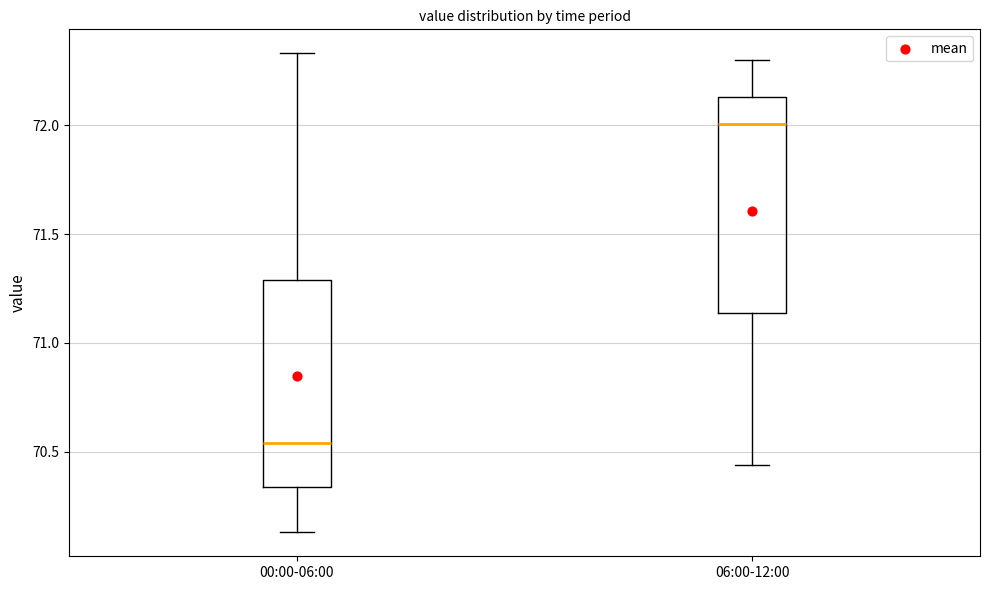

Where does the lower whisker of the box for 06:00-12:00 end on the y-axis? The values are not printed on the chart, so give them approximately, as read against the axis.

70.45